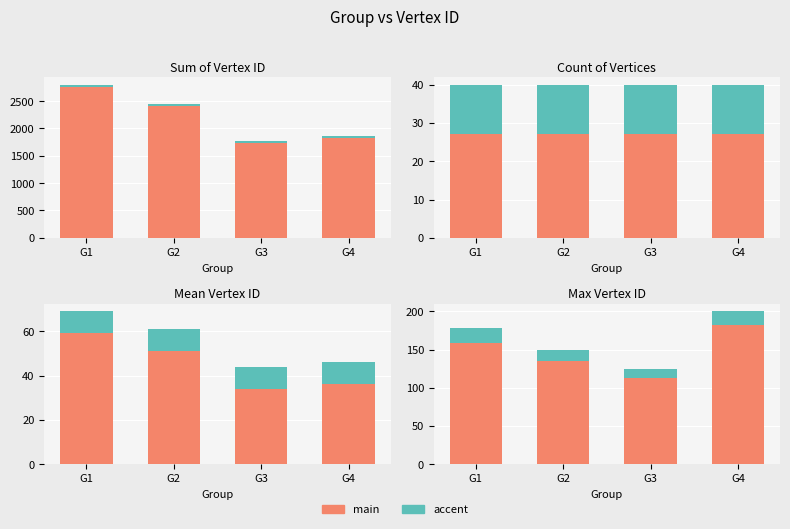

What is the minimum value for main?

113